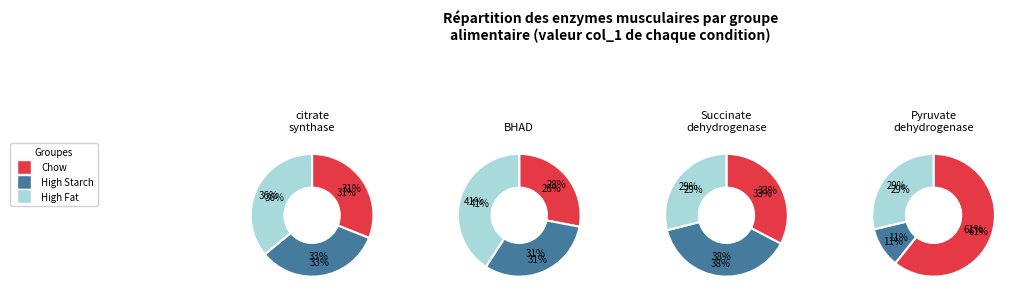

Is there a majority slice in this chart?

No